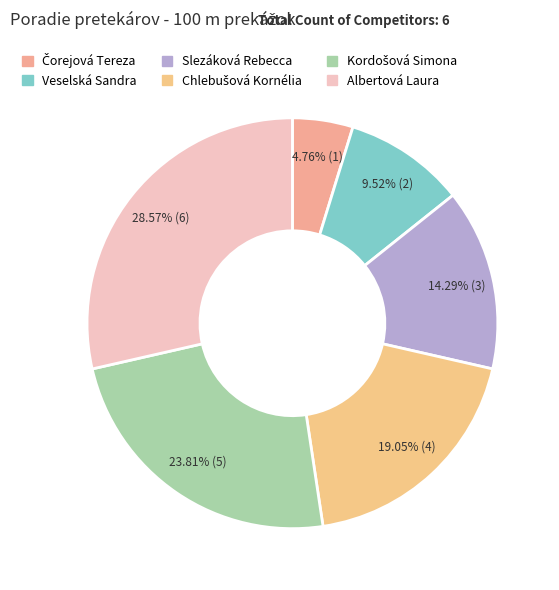

To the nearest percent, what is the combined percentage of Kordošová Simona and Albertová Laura?

52%